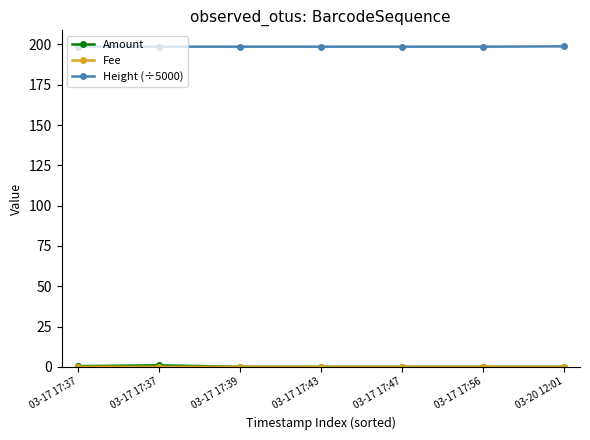

Read the Height (÷5000) value at 03-17 17:37.

198.6